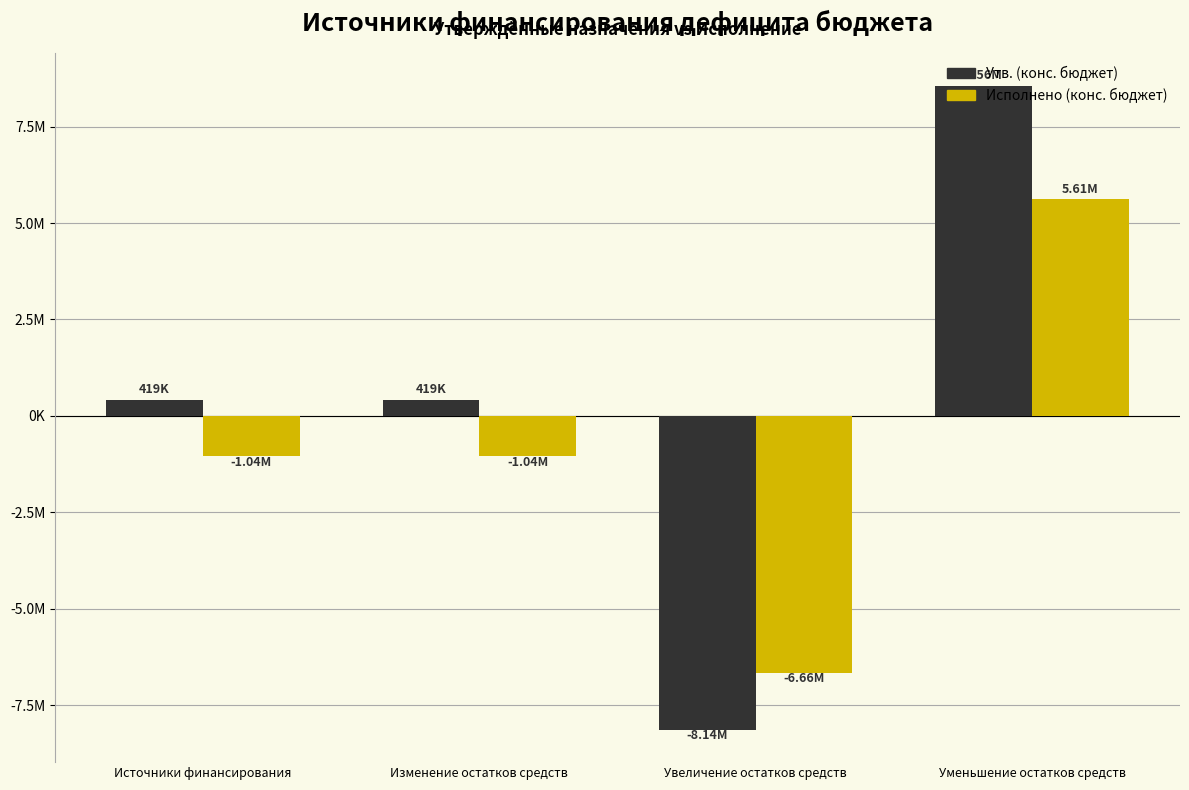

Does the chart contain any negative values?

Yes